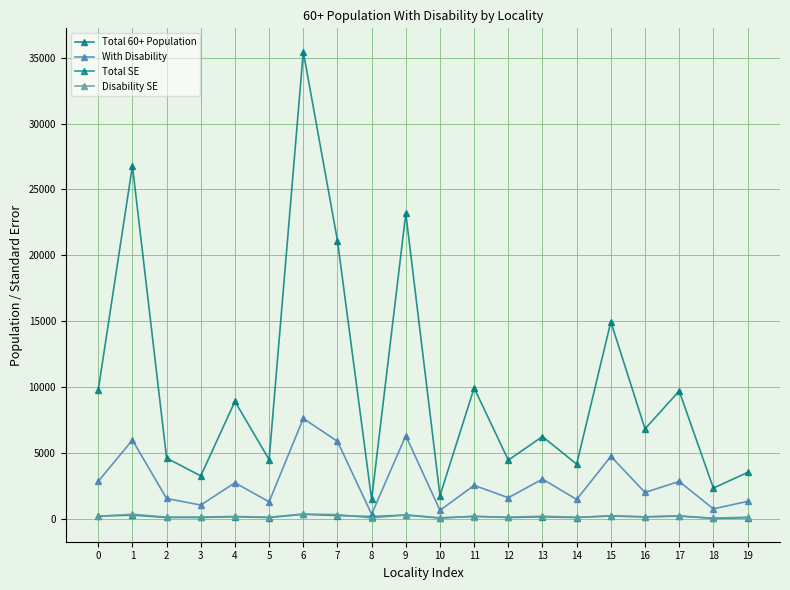

Reading right to left, transcribe all the data shown in this chart.

Total 60+ Population: 19=3525.0	18=2335.0	17=9705.0	16=6830.0	15=14960.0	14=4150.0	13=6250.0	12=4460.0	11=9935.0	10=1765.0	9=23180.0	8=1475.0	7=21120.0	6=35455.0	5=4495.0	4=8915.0	3=3260.0	2=4615.0	1=26790.0	0=9780.0
With Disability: 19=1330.0	18=760.0	17=2845.0	16=2005.0	15=4745.0	14=1475.0	13=3020.0	12=1605.0	11=2545.0	10=650.0	9=6315.0	8=355.0	7=5885.0	6=7620.0	5=1295.0	4=2740.0	3=1050.0	2=1550.0	1=5980.0	0=2850.0
Total SE: 19=89.2	18=38.2	17=229.5	16=155.1	15=230.9	14=104.8	13=154.2	12=106.8	11=196.5	10=64.0	9=287.8	8=174.0	7=254.8	6=347.9	5=101.8	4=165.5	3=107.1	2=108.1	1=285.6	0=207.9
Disability SE: 19=133.4	18=53.4	17=202.8	16=149.9	15=214.1	14=123.8	13=206.4	12=128.1	11=181.2	10=81.3	9=309.4	8=70.7	7=330.5	6=367.6	5=129.7	4=186.8	3=139.6	2=136.4	1=355.7	0=201.6